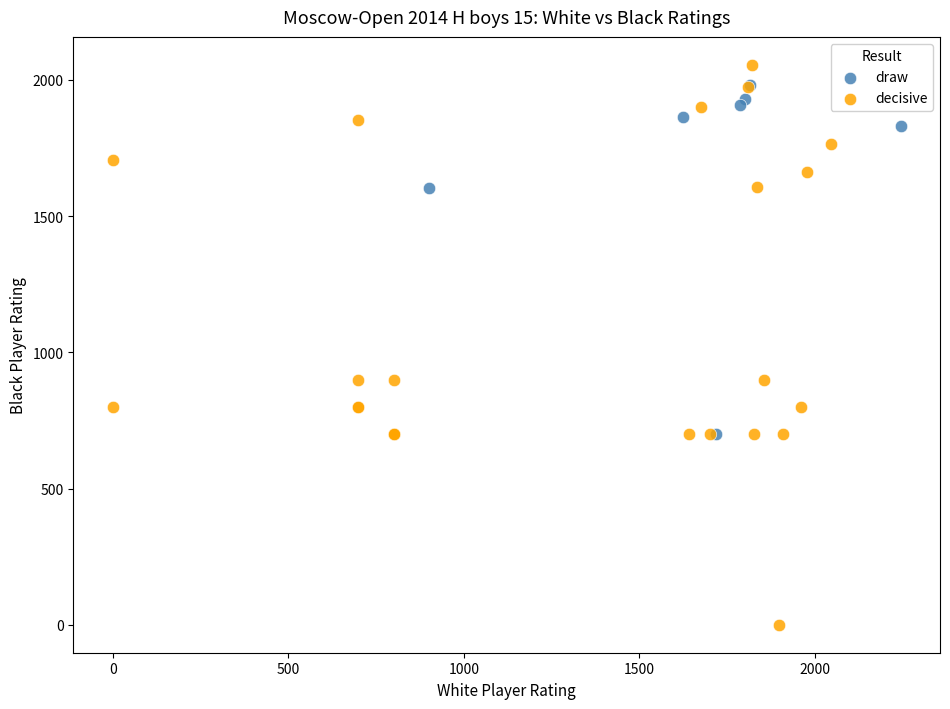

What are all the series names shown in the legend?

draw, decisive